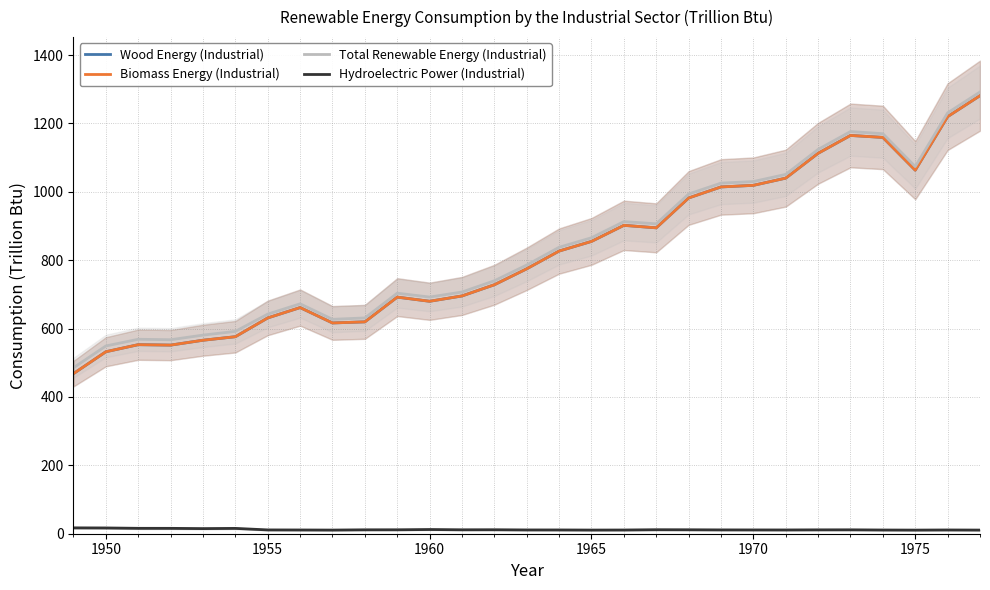

What is the difference between the maximum and minimum values in the Hydroelectric Power (Industrial) series?

6.5